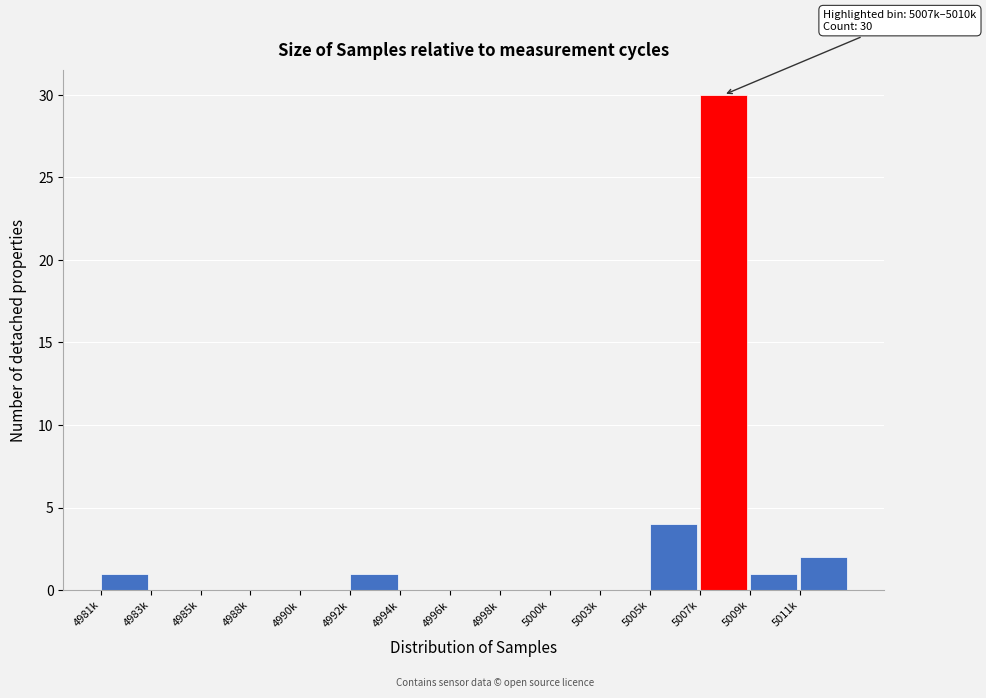

Reading right to left, list all the values displayed in this chart.

5011k=2	5009k=1	5007k=30	5005k=4	5003k=0	5000k=0	4998k=0	4996k=0	4994k=0	4992k=1	4990k=0	4988k=0	4985k=0	4983k=0	4981k=1